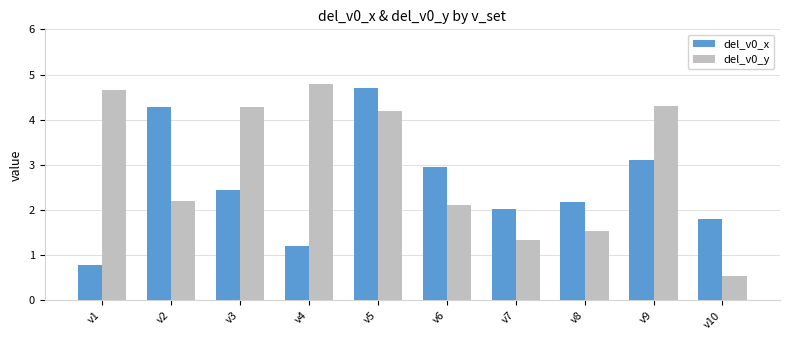

Count the number of data series in this chart.

2